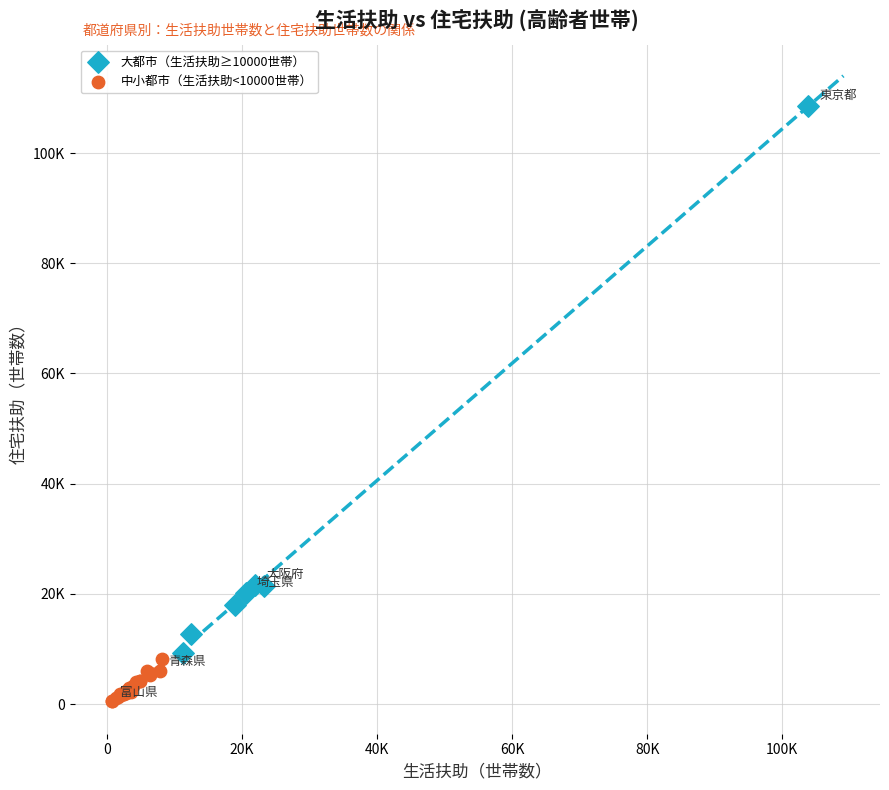

What are all the series names shown in the legend?

大都市（生活扶助≥10000世帯）, 中小都市（生活扶助<10000世帯）